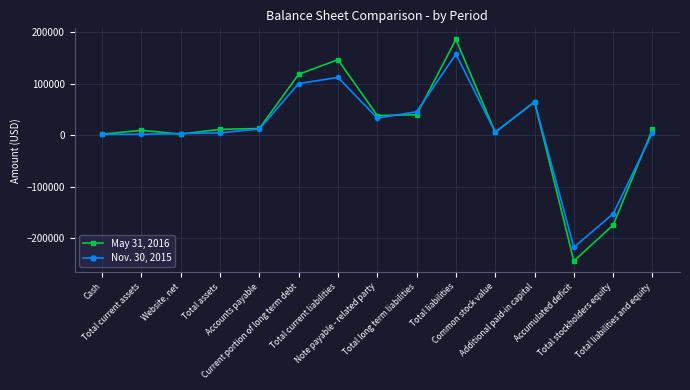

What is the value of the May 31, 2016 point at the 7th from the left?

146220